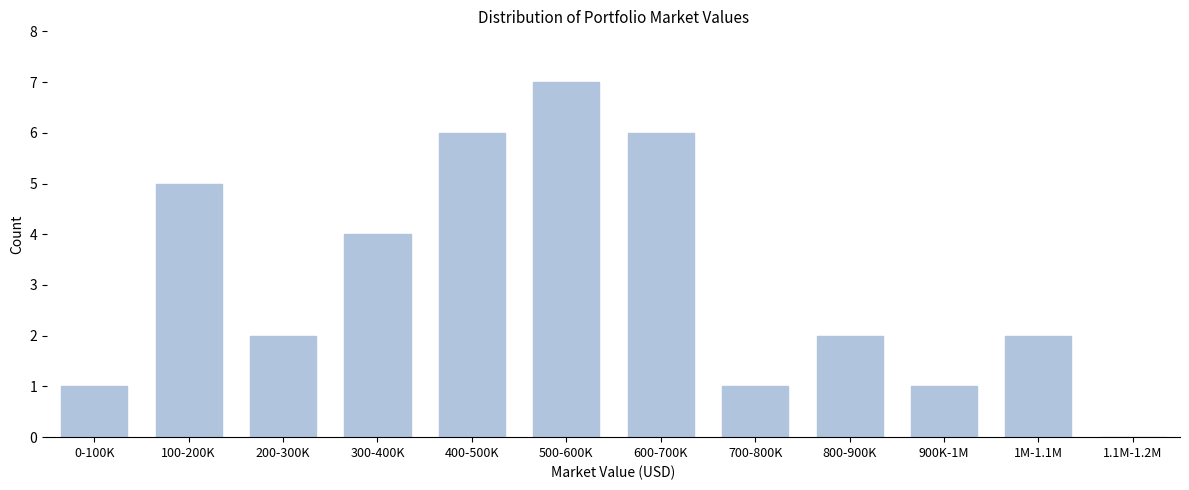

Reading left to right, extract all data points from this chart.

0-100K=1	100-200K=5	200-300K=2	300-400K=4	400-500K=6	500-600K=7	600-700K=6	700-800K=1	800-900K=2	900K-1M=1	1M-1.1M=2	1.1M-1.2M=0